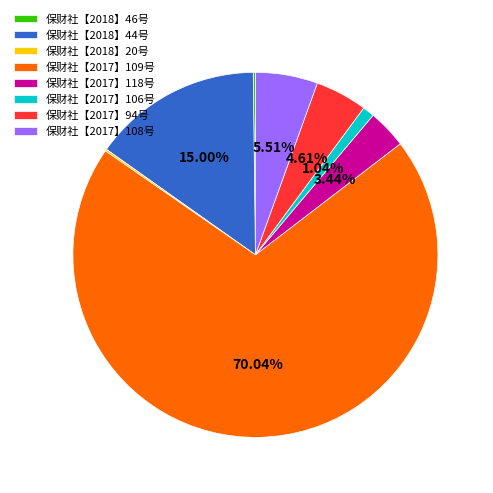

Which slice is the largest?

保财社【2017】109号